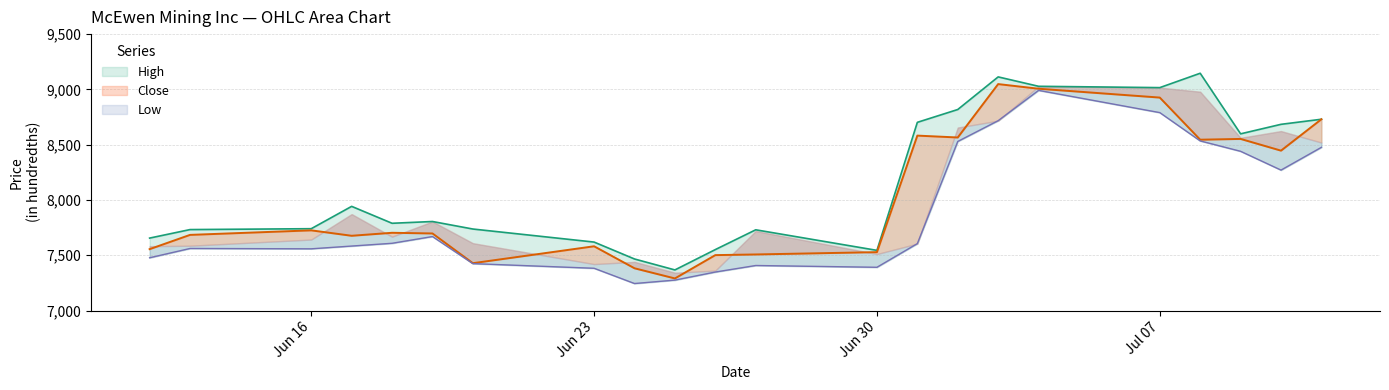

Does the chart have visible grid lines?

Yes